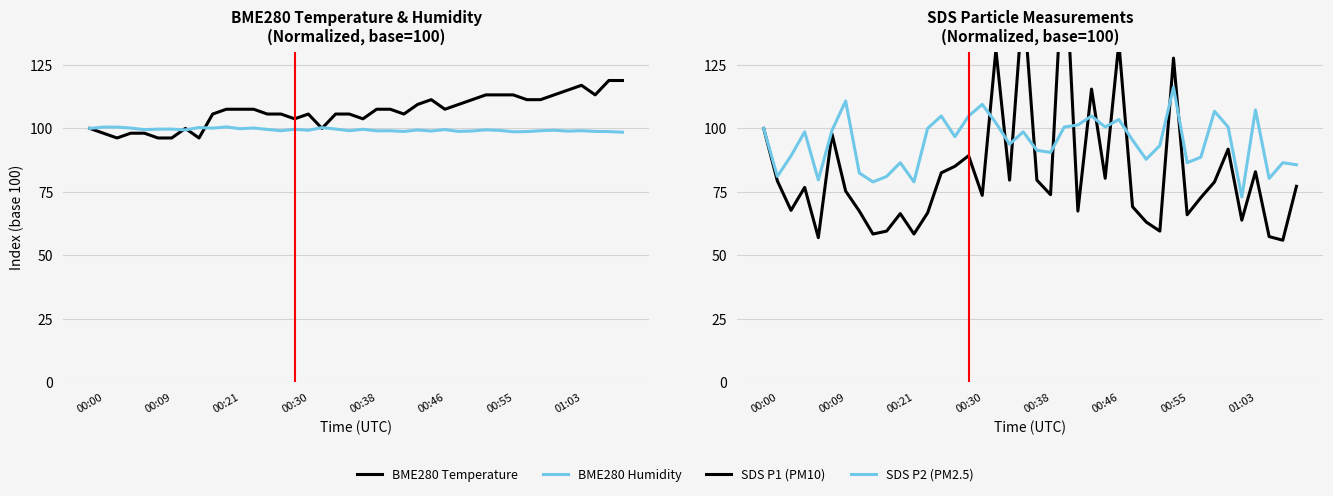

True or false: BME280 Temperature has more than 0 interior local peaks.

True